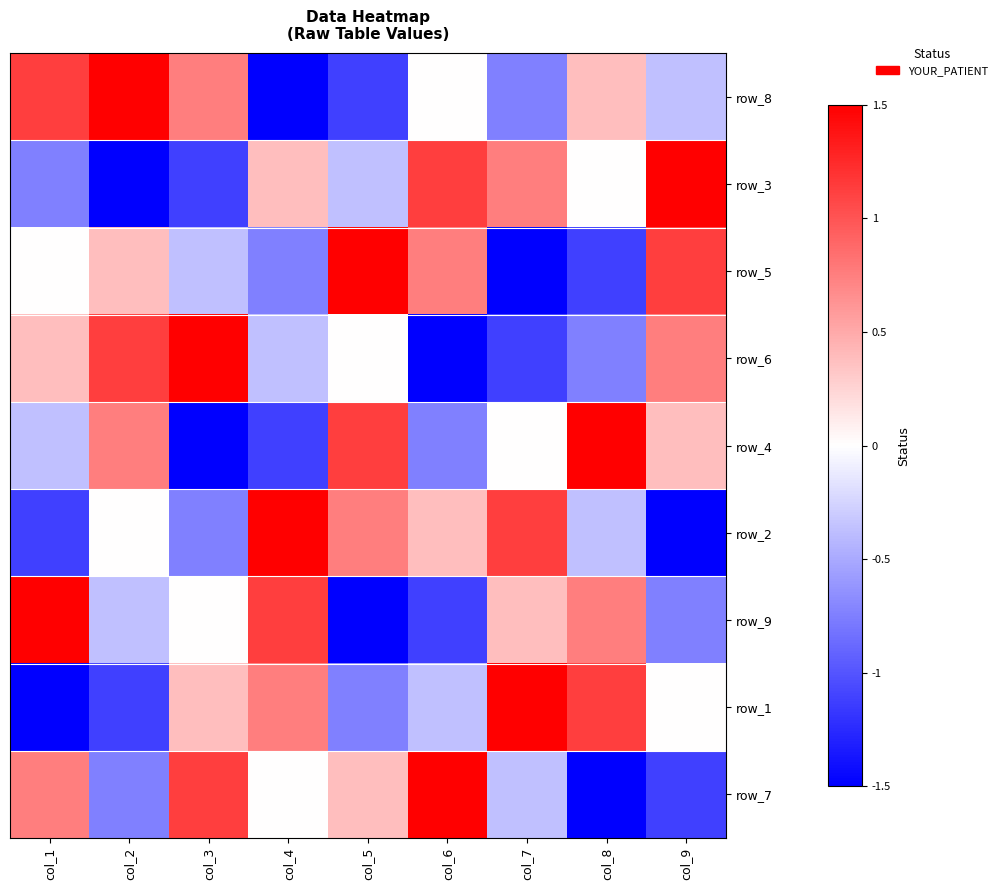

At which label does row_2 reach its minimum?

col_9